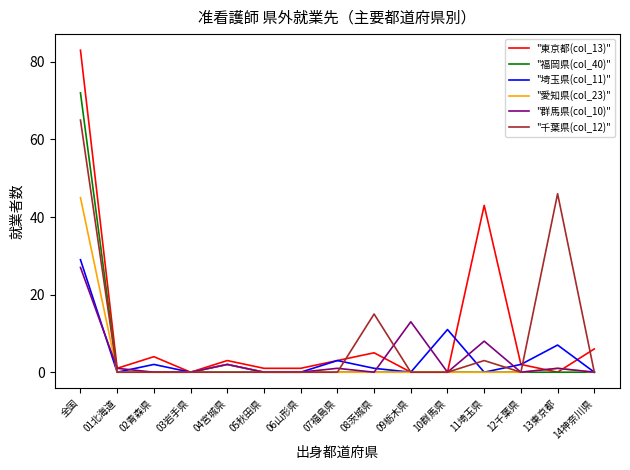

At which category is the sum across all series the highest?

全国